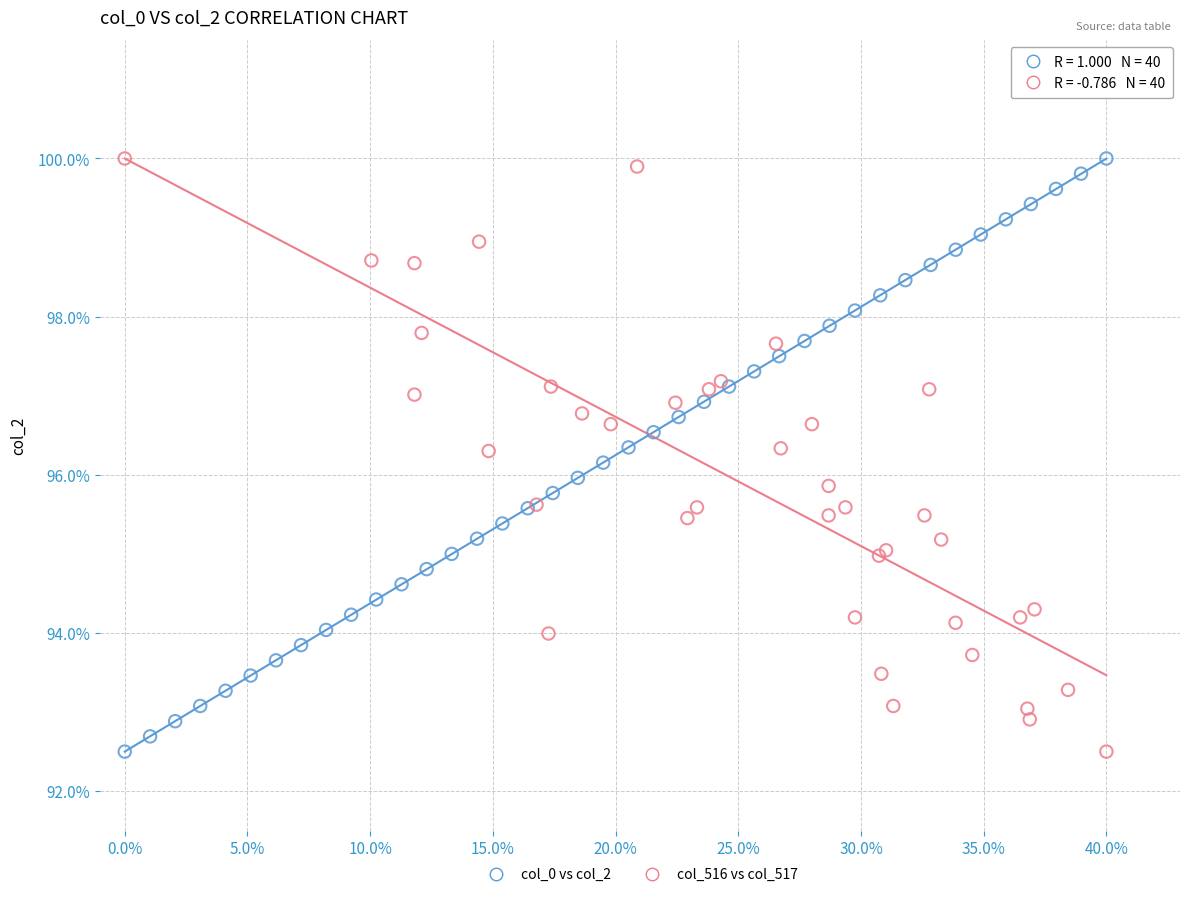

What are all the series names shown in the legend?

col_0 vs col_2, col_516 vs col_517